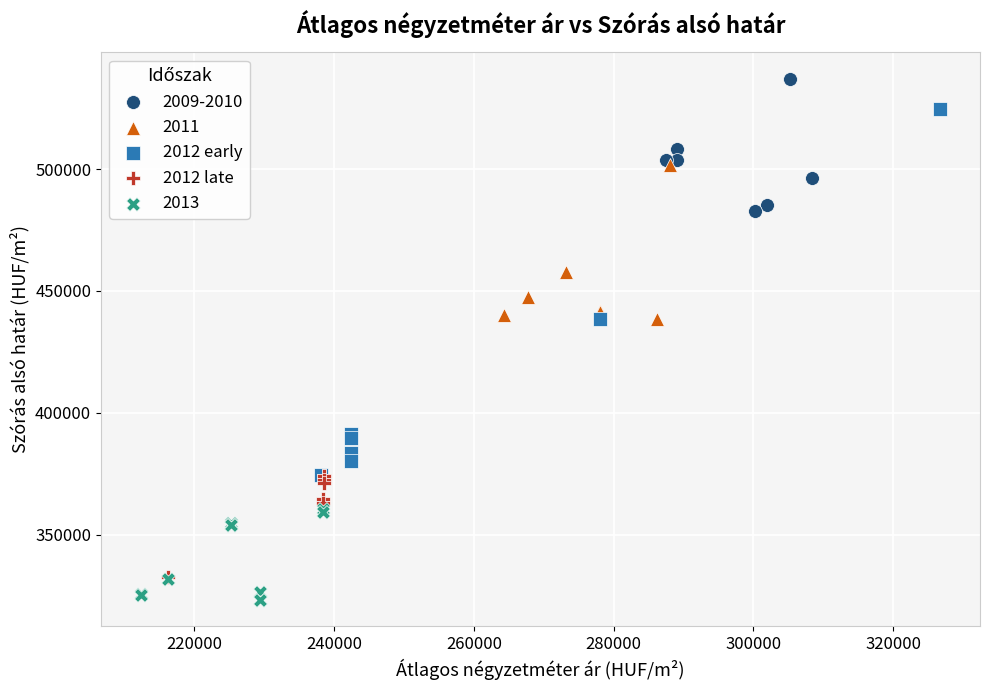

Which series contains the highest Y value?

2009-2010